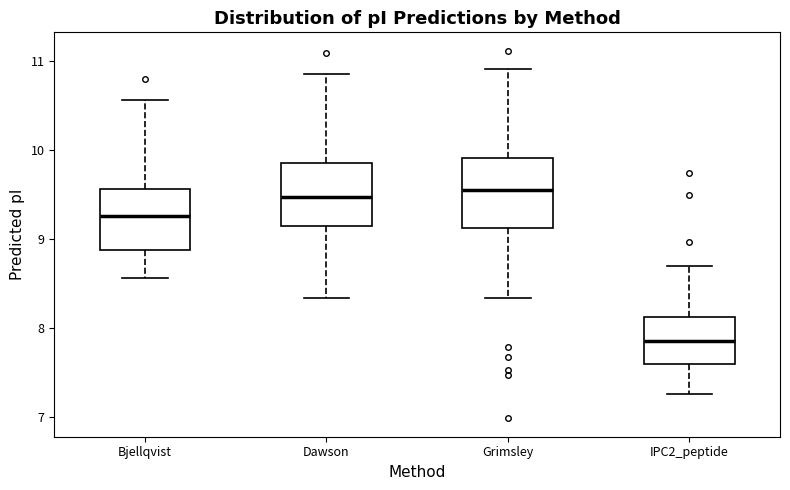

Reading left to right, read every box against the y-axis: the position of its median line, the range the box covers, and the ends of its whiskers. The values are not printed on the chart, so give them approximately, as read against the axis.

Bjellqvist: median 9.3, box 8.9 to 9.6, whiskers 8.6 to 10.6
Dawson: median 9.5, box 9.1 to 9.9, whiskers 8.3 to 10.8
Grimsley: median 9.6, box 9.1 to 9.9, whiskers 8.3 to 10.9
IPC2_peptide: median 7.9, box 7.6 to 8.1, whiskers 7.3 to 8.7